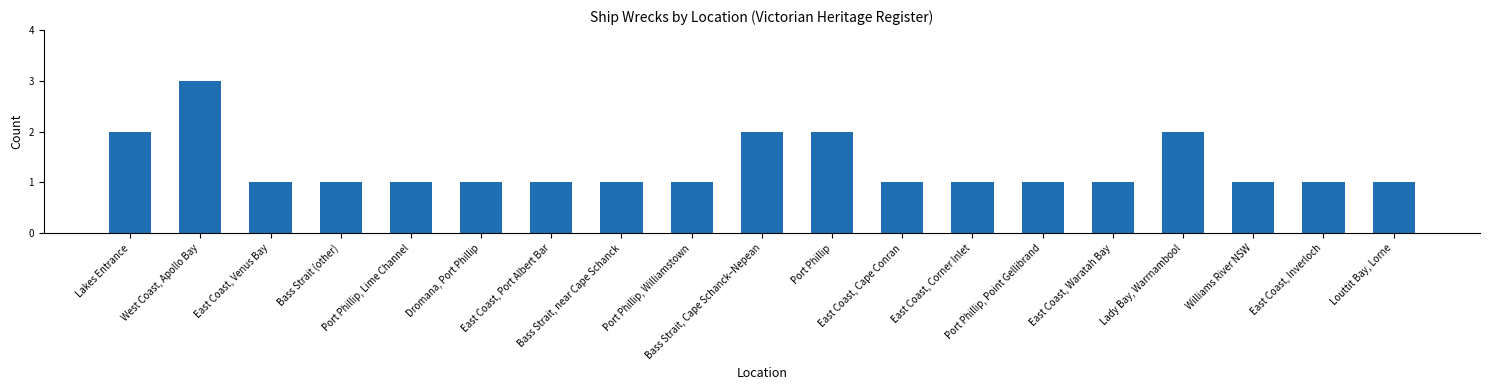

What is the sum of all values?

25